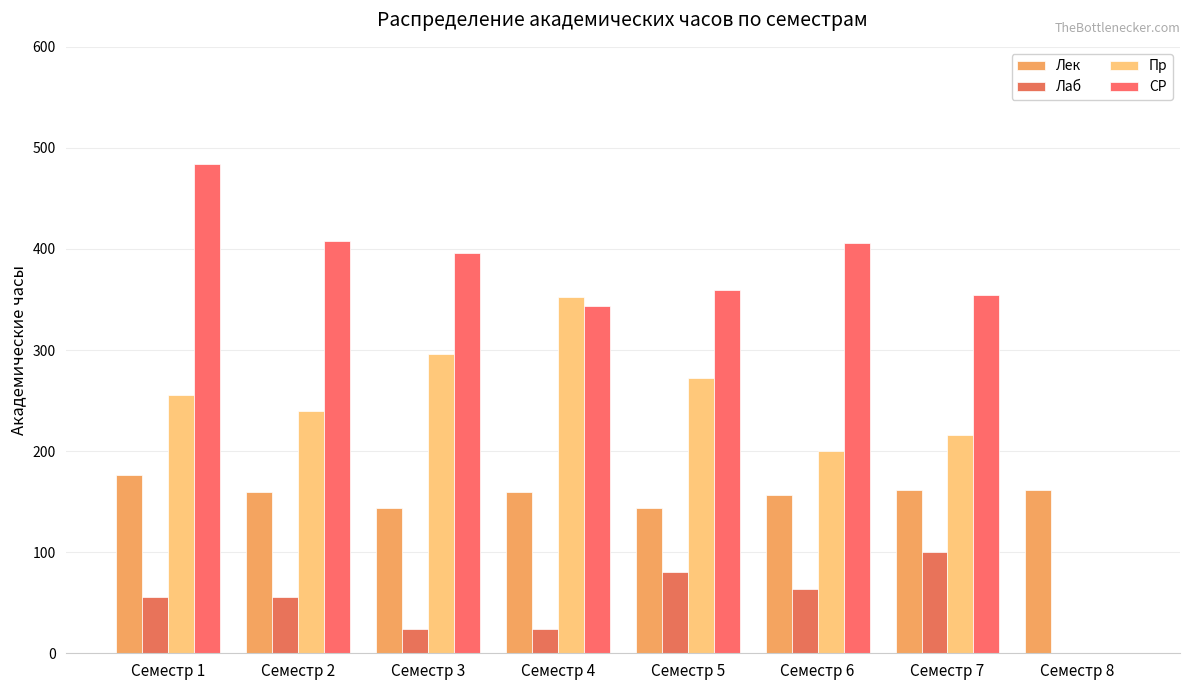

At which label is Лек closest to 160?

Семестр 2